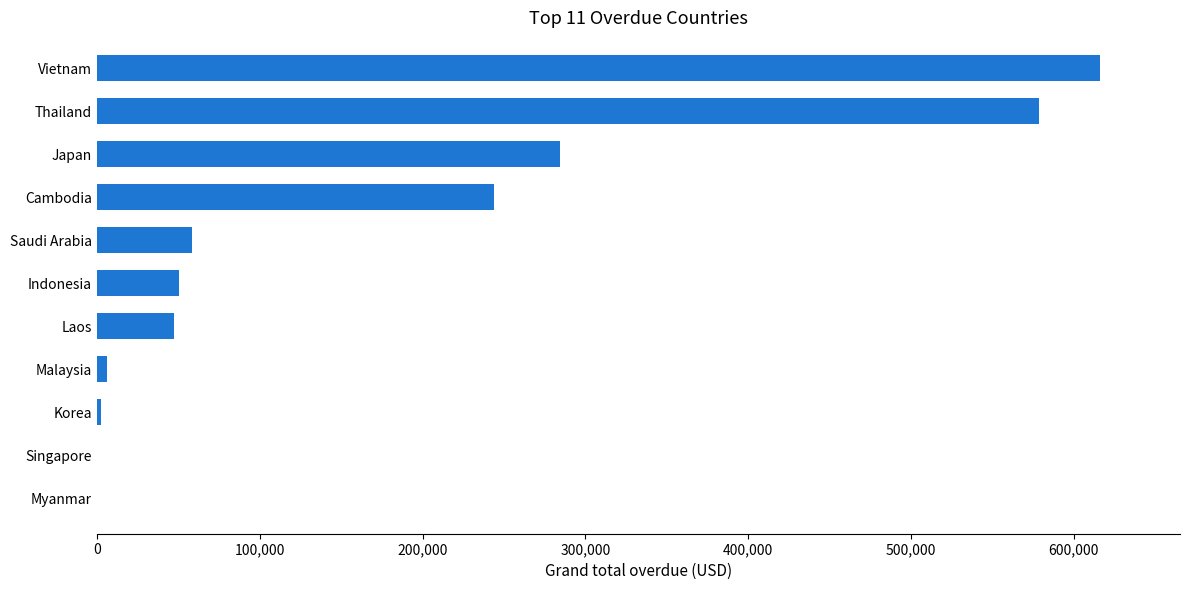

Are the bars horizontal?

Yes